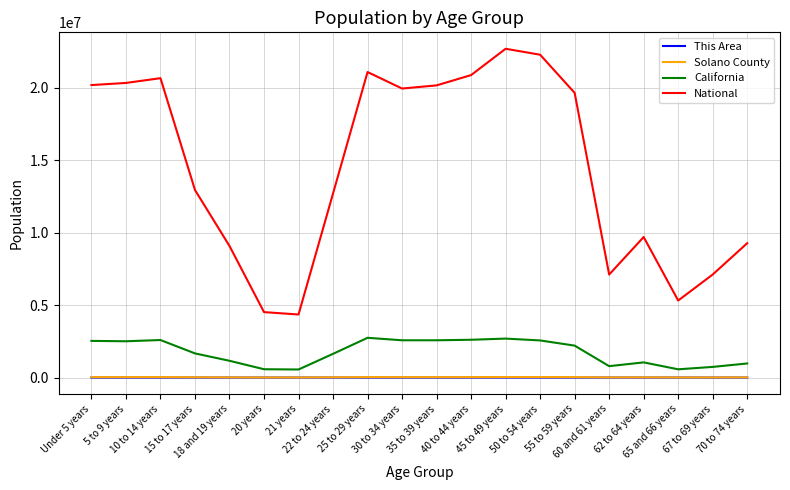

What is the difference between the maximum and minimum values in the Solano County series?

26309